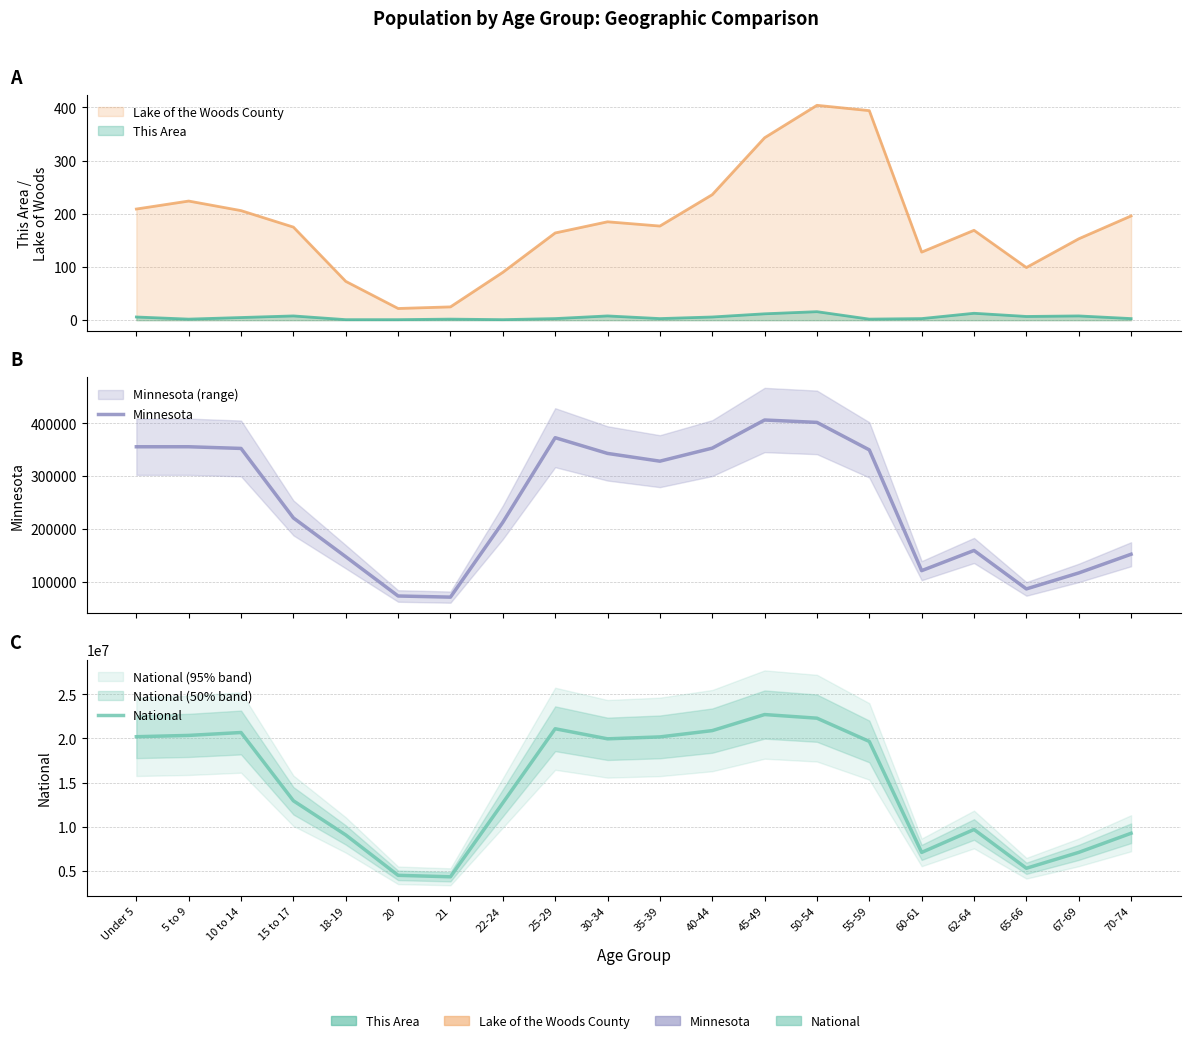

At how many categories does at least one series exceed 22517624?

1